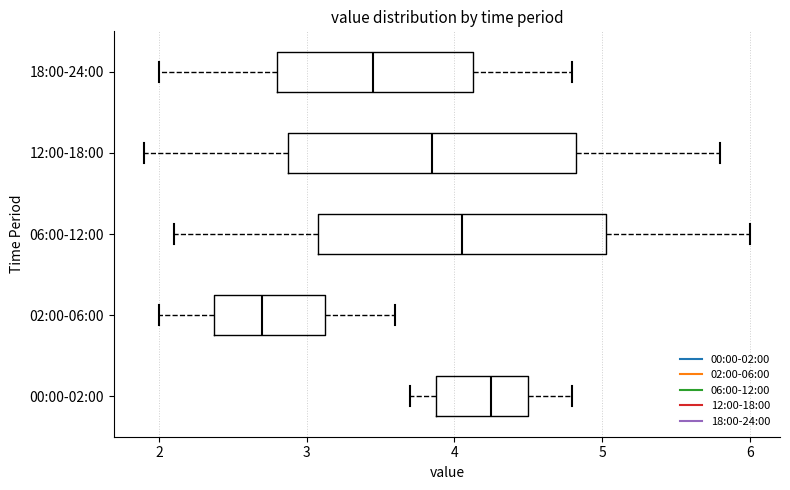

Where does the left whisker of the box for 02:00-06:00 end on the x-axis? The values are not printed on the chart, so give them approximately, as read against the axis.

2.0